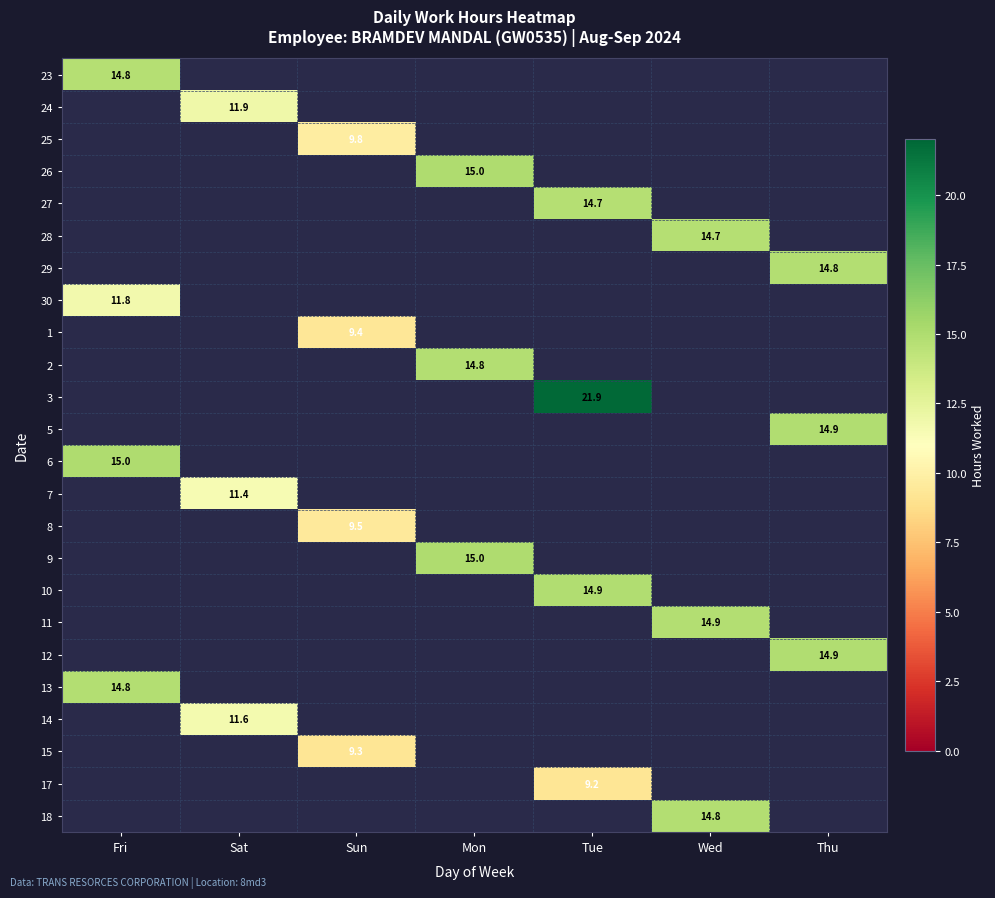

List the series in order of their overall mean, lowest first.

23, 24, 25, 26, 27, 28, 29, 30, 1, 2, 3, 5, 6, 7, 8, 9, 10, 11, 12, 13, 14, 15, 17, 18